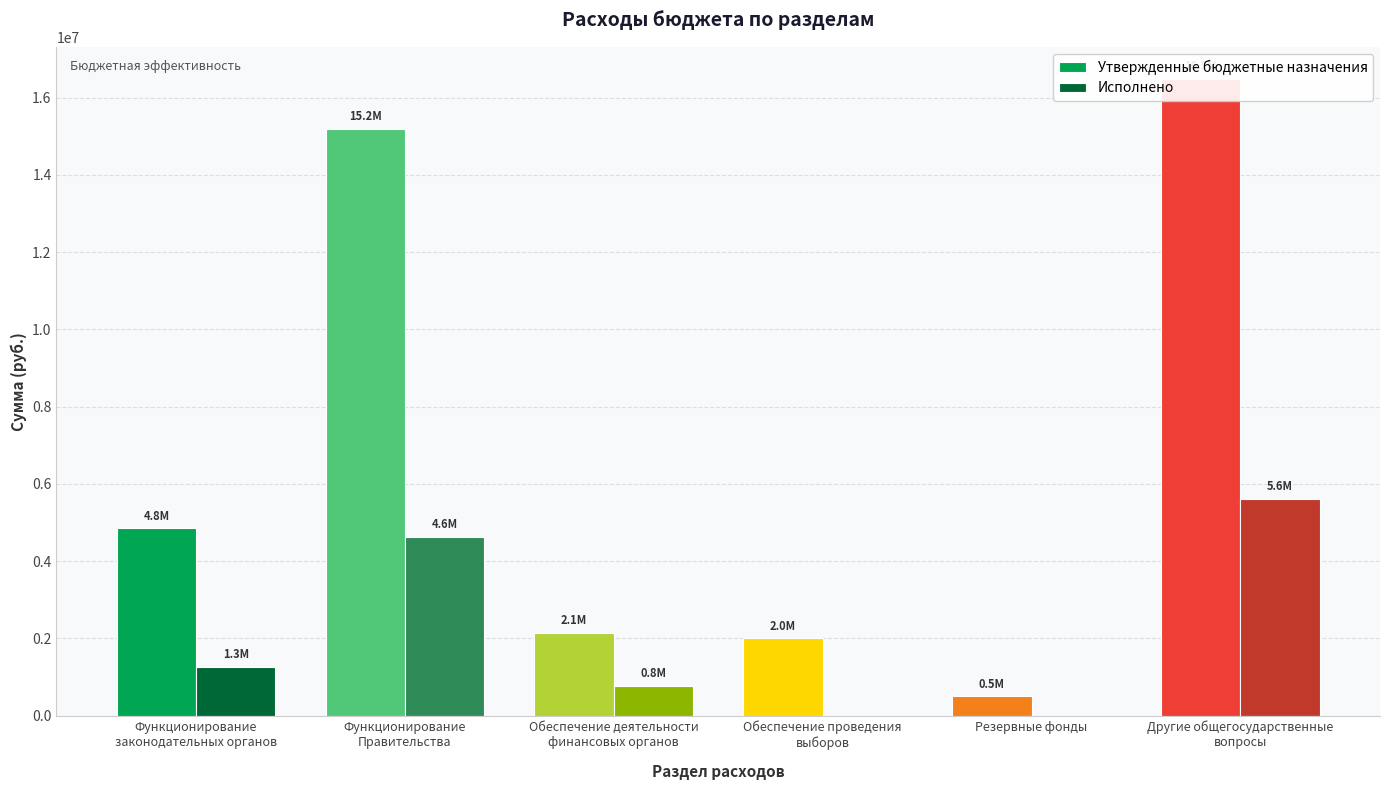

The Утвержденные бюджетные назначения series shows 6632156.3 at Функционирование
законодательных органов. True or false?

False